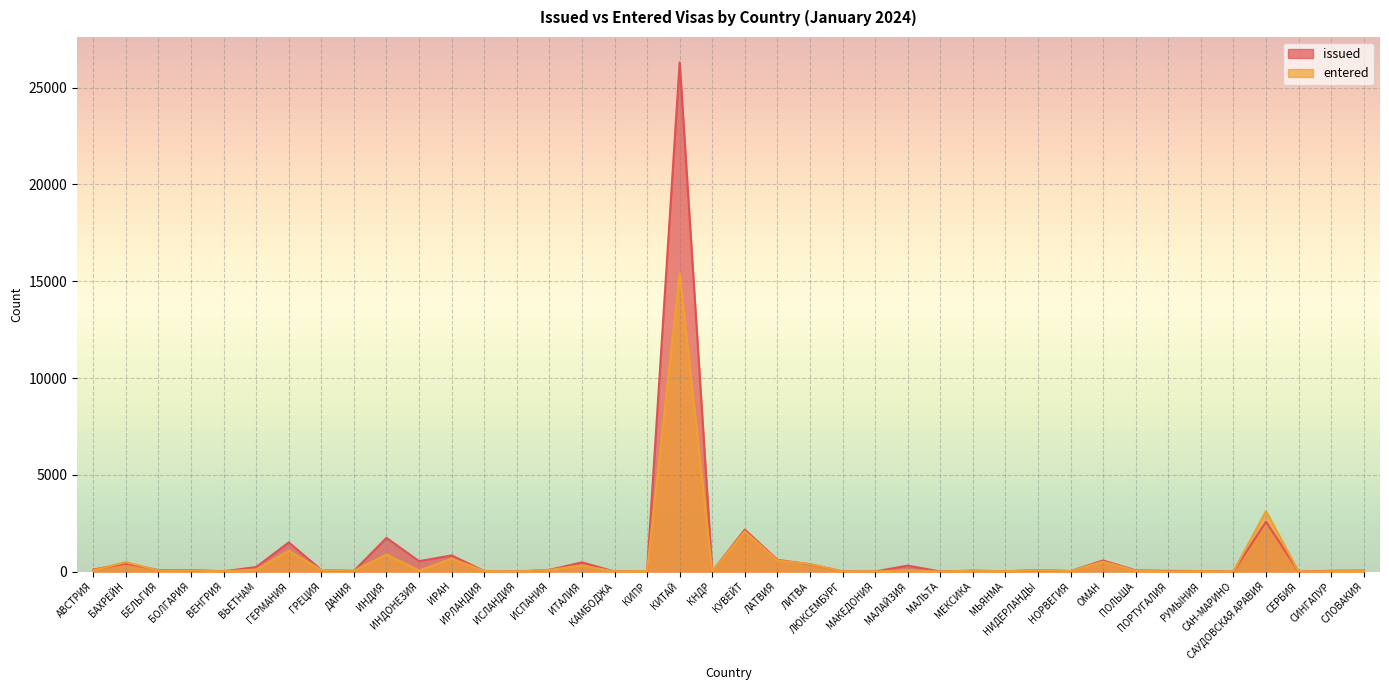

Reading left to right, transcribe all the data shown in this chart.

issued: 104	415	76	77	14	233	1507	80	37	1739	538	834	26	2	89	476	3	27	26308	1	2168	605	376	7	4	307	4	48	16	72	26	572	63	35	25	0	2576	2	38	52
entered: 61	490	51	61	12	107	1073	81	43	881	53	665	30	2	82	319	2	28	15419	0	2079	570	388	8	4	72	1	46	15	71	28	511	45	9	22	1	3120	0	21	24